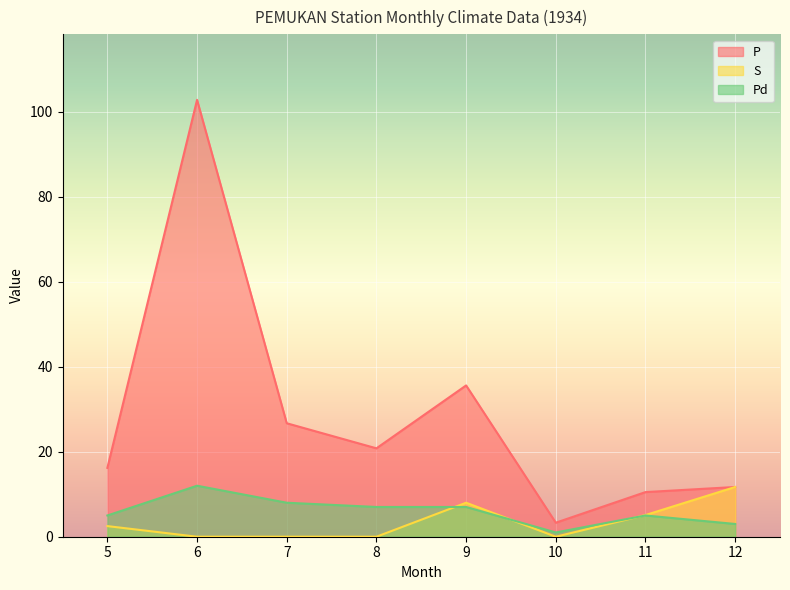

Between 9 and 12, which series saw the biggest shift?

P